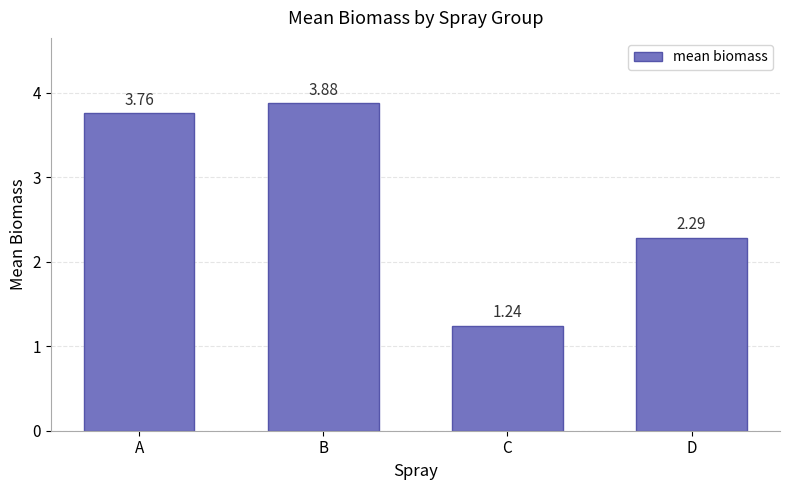

What is the sum of all values?

11.2